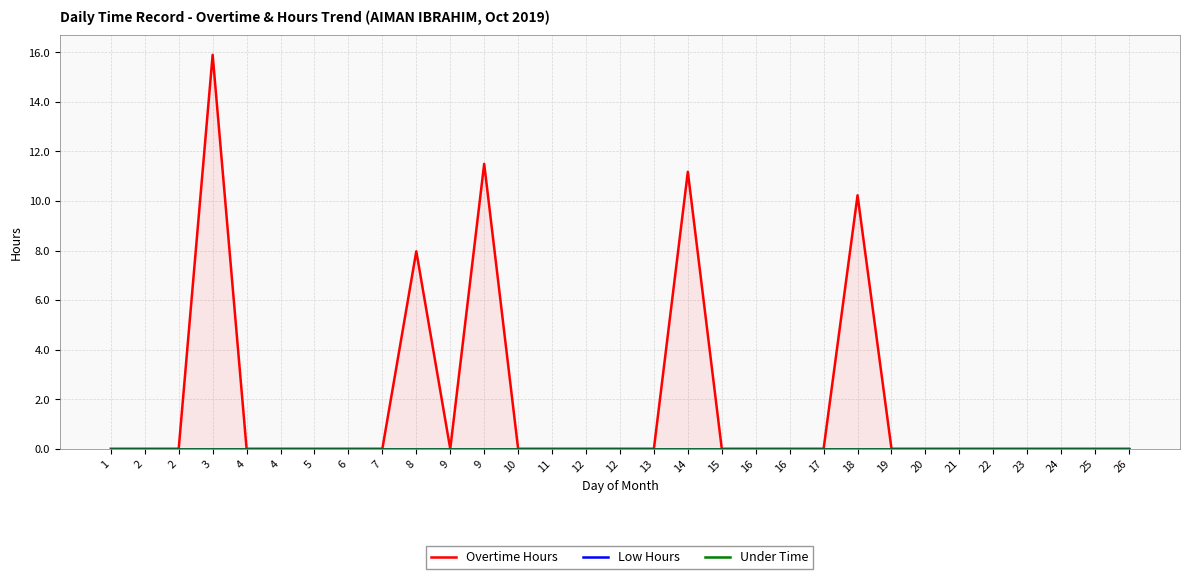

Is the value of Low Hours at 22 greater than the value of Overtime Hours at 12?

No